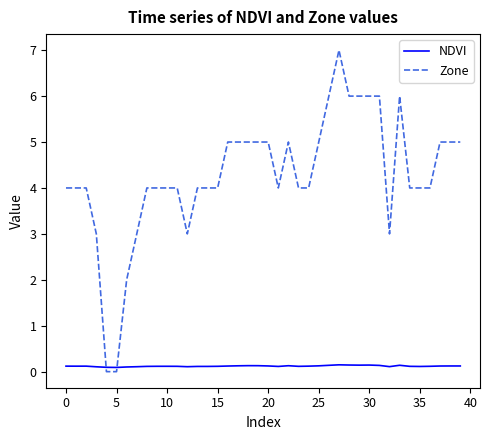

What is the difference between the maximum and minimum values in the Zone series?

7.0